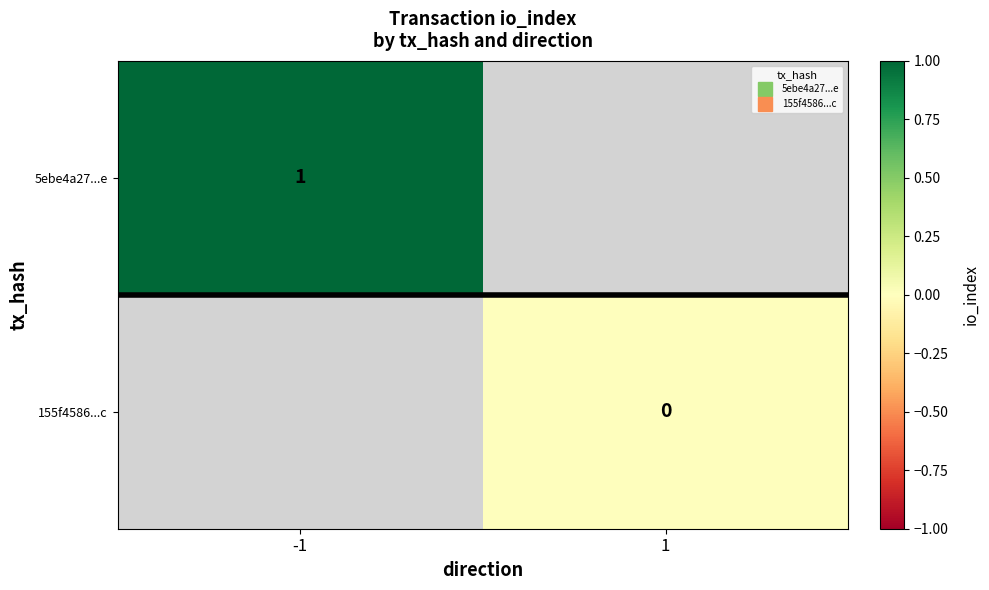

Between -1 and 1, which is larger?

1